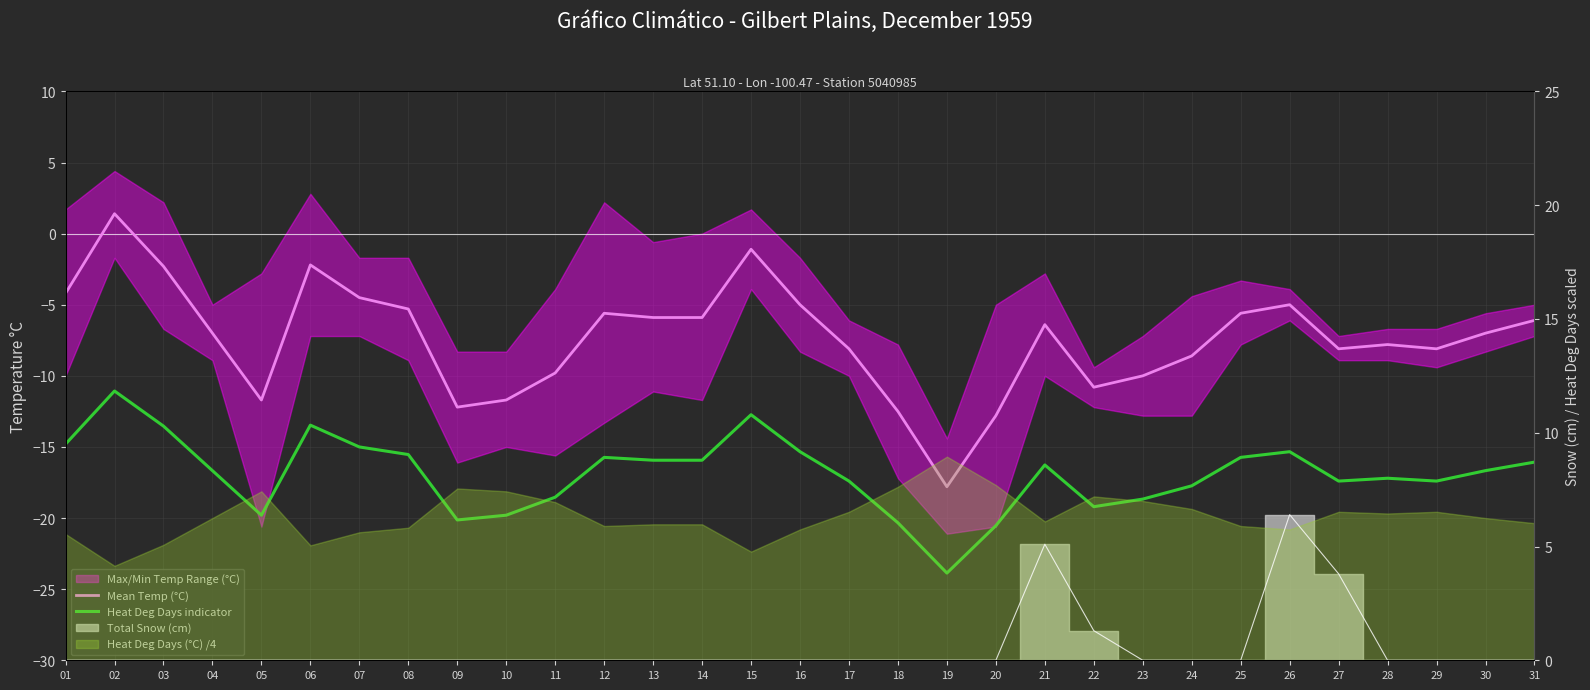

Which has a higher value, 12 or 14?

12